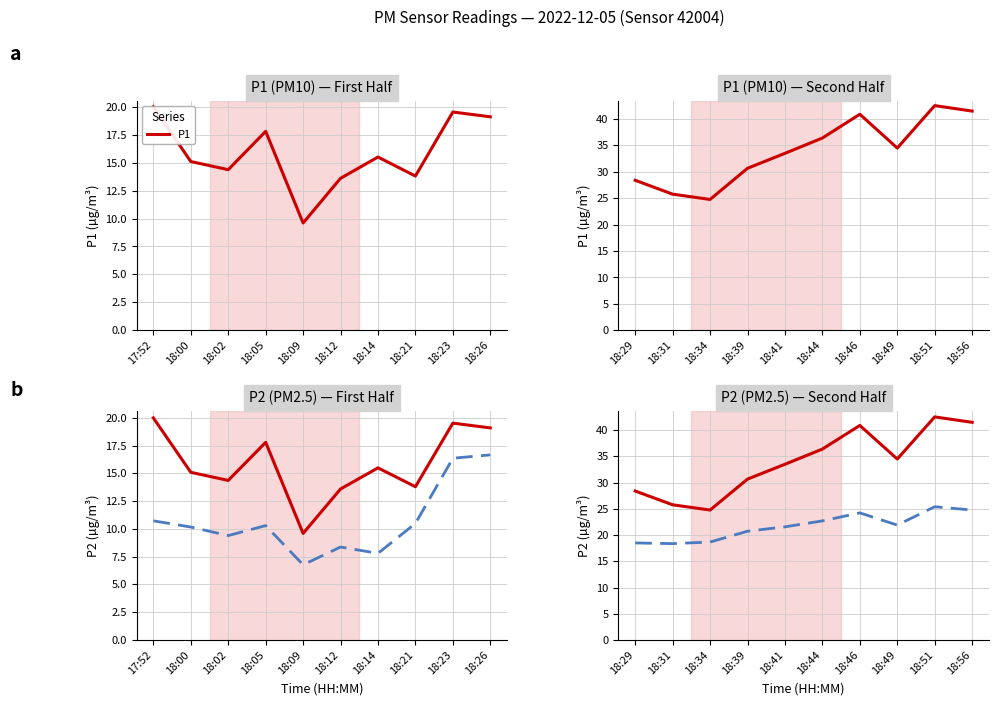

The P1 series shows 63.3 at 18:46. True or false?

False